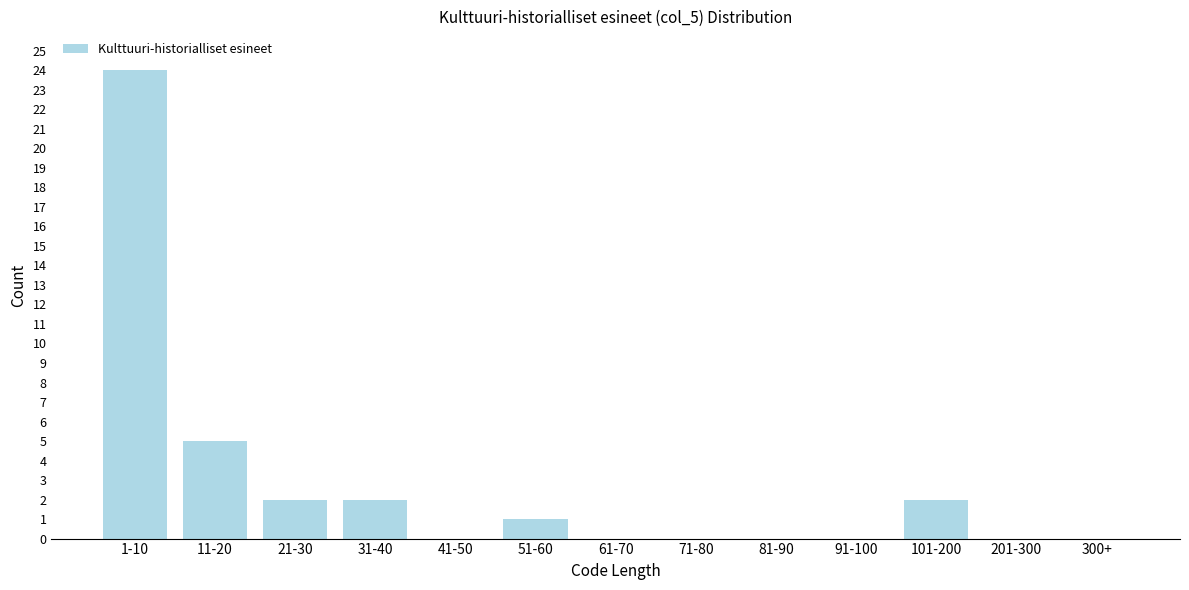

Reading left to right, list all the values displayed in this chart.

1-10=24	11-20=5	21-30=2	31-40=2	41-50=0	51-60=1	61-70=0	71-80=0	81-90=0	91-100=0	101-200=2	201-300=0	300+=0